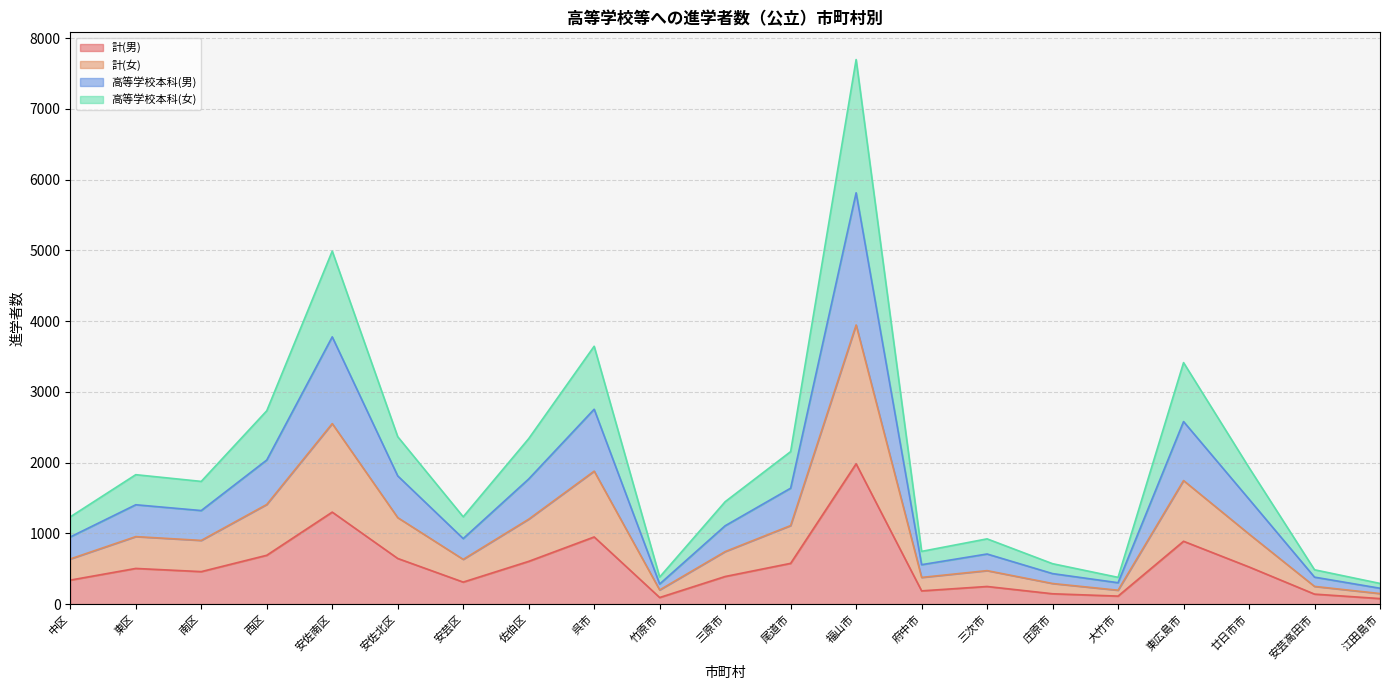

True or false: 高等学校本科(男) and 計(女) intersect in this chart.

False